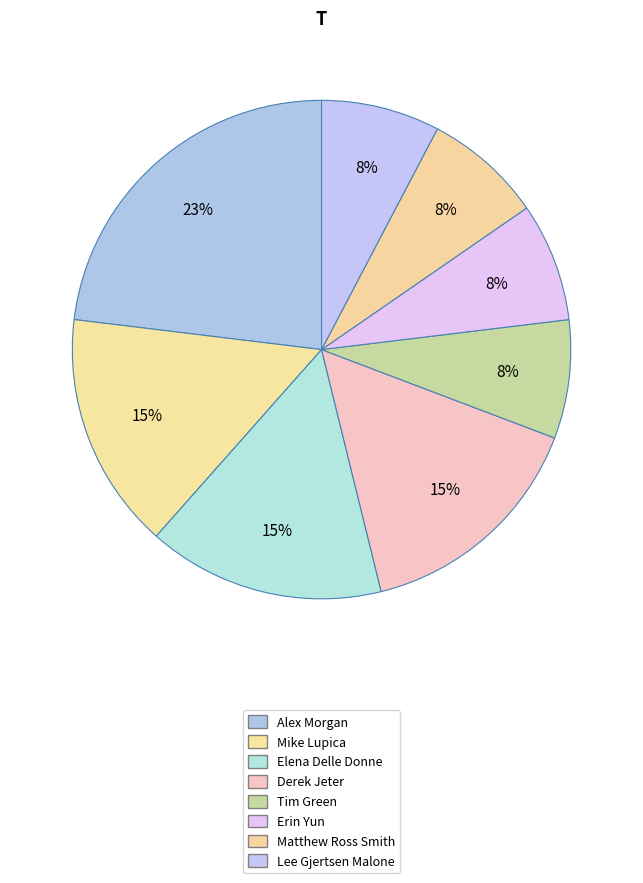

What portion of the pie excludes Tim Green?

92.3%